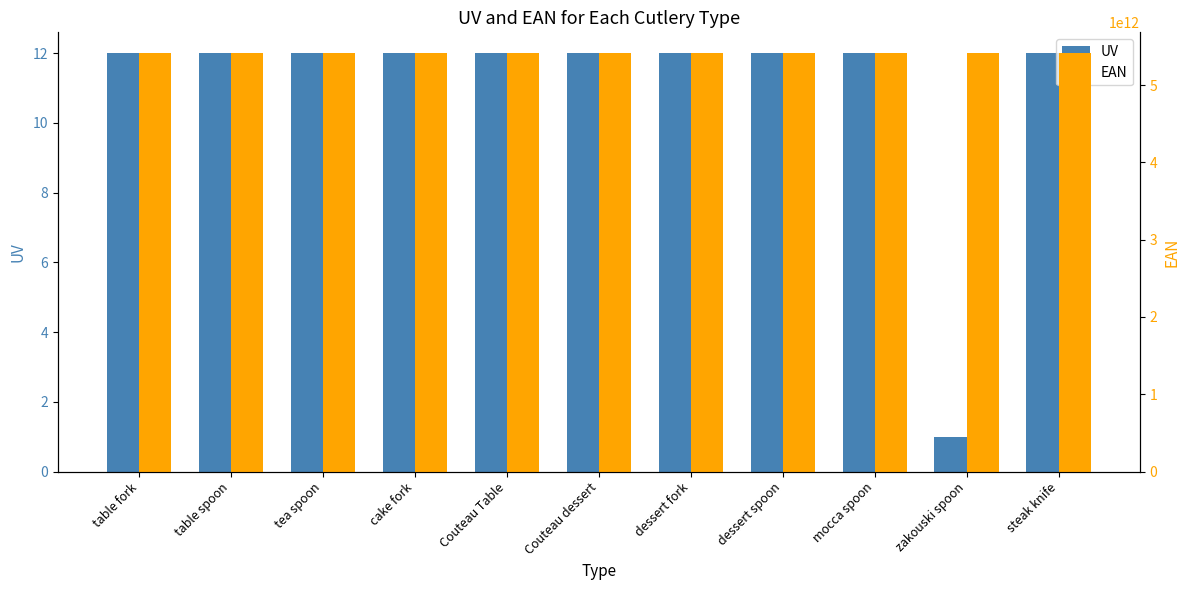

At which category is the sum across all series the highest?

steak knife